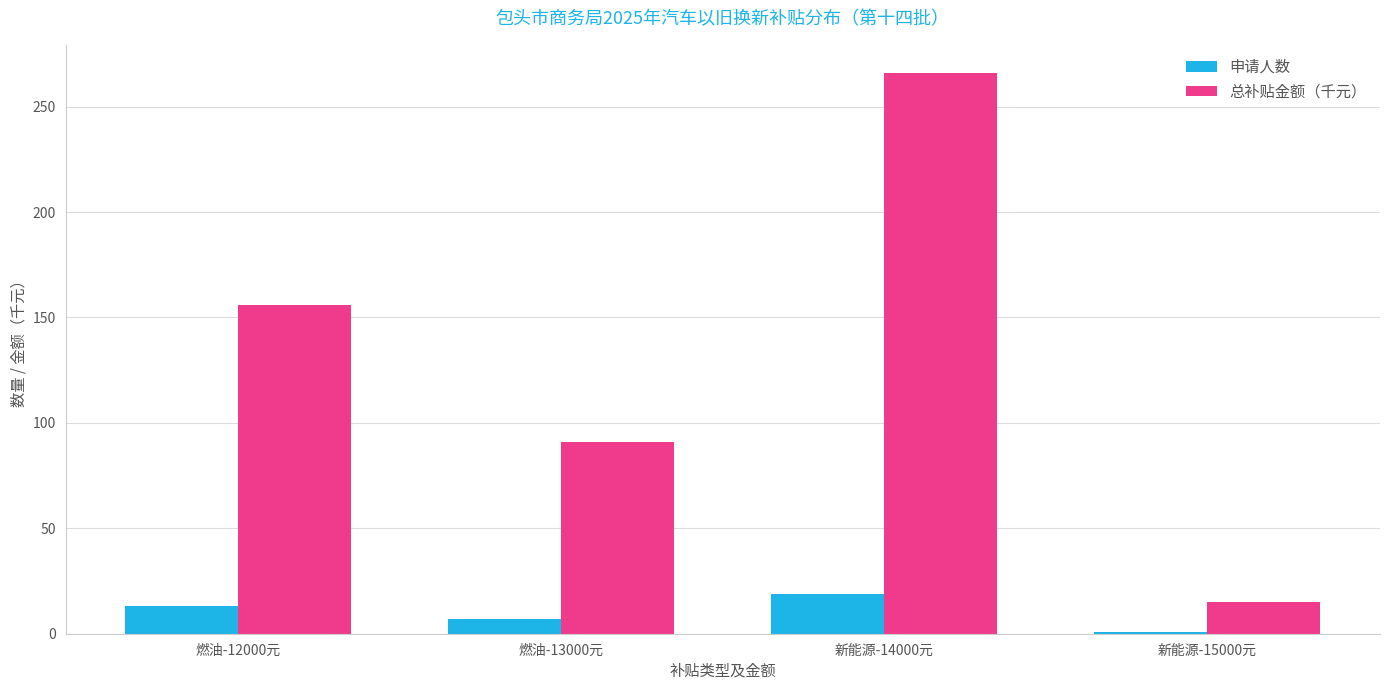

Is the value of 申请人数 at 新能源-14000元 greater than the value of 总补贴金额（千元） at 燃油-12000元?

No